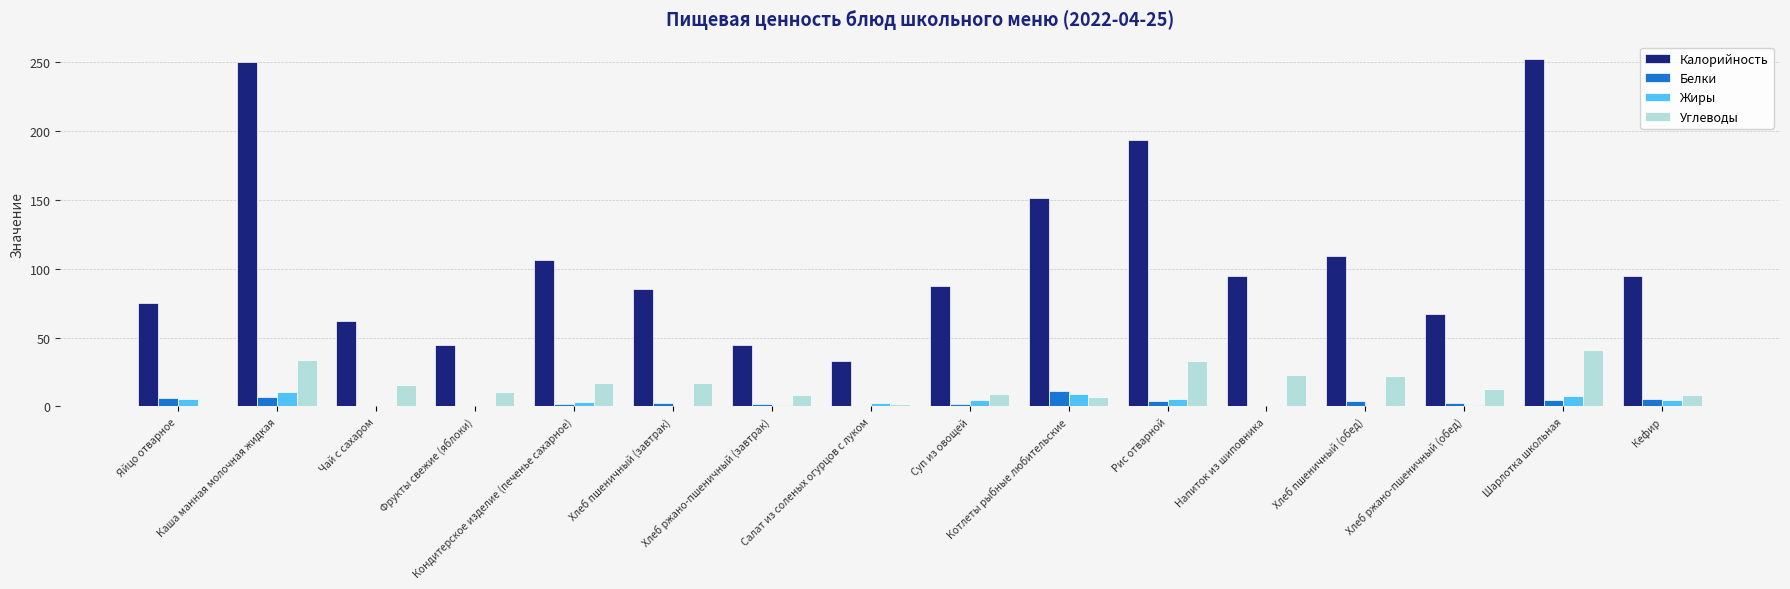

Is the value of Калорийность at Хлеб ржано-пшеничный (завтрак) greater than the value of Жиры at Хлеб ржано-пшеничный (обед)?

Yes